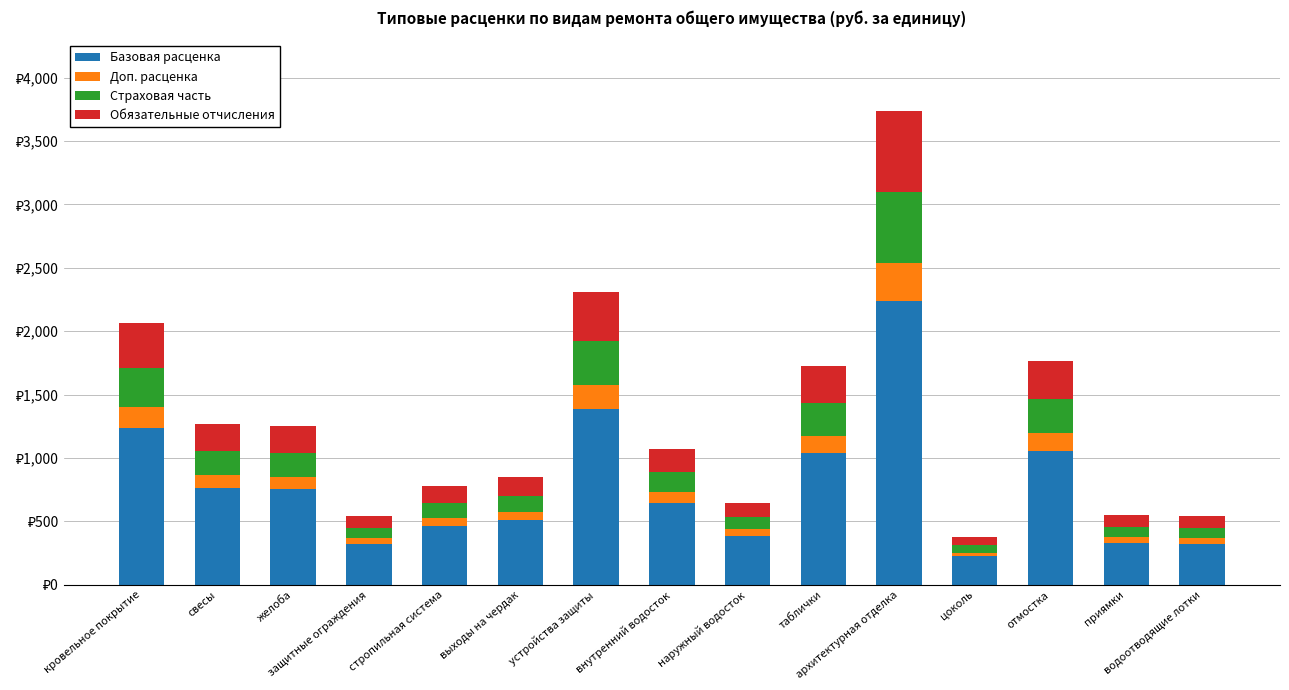

Is it true that Доп. расценка equals 67.9 at выходы на чердак?

True